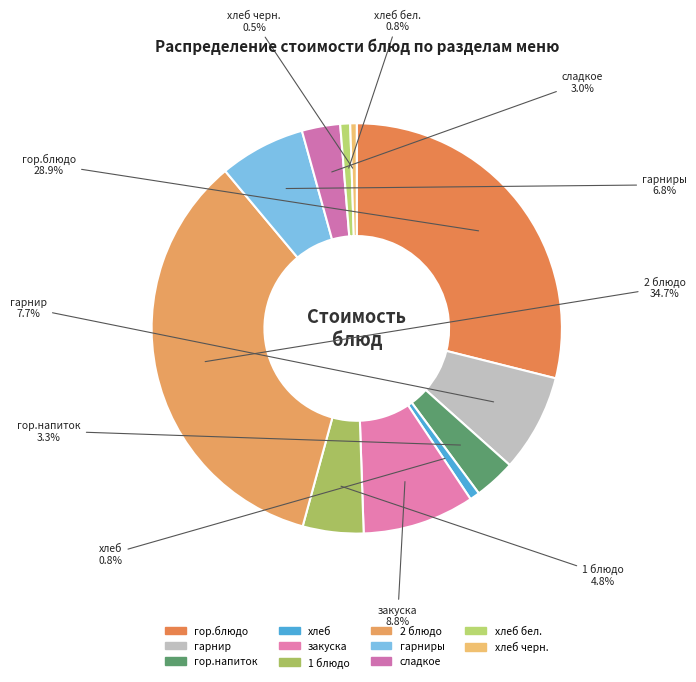

Count the number of slices in the pie.

11